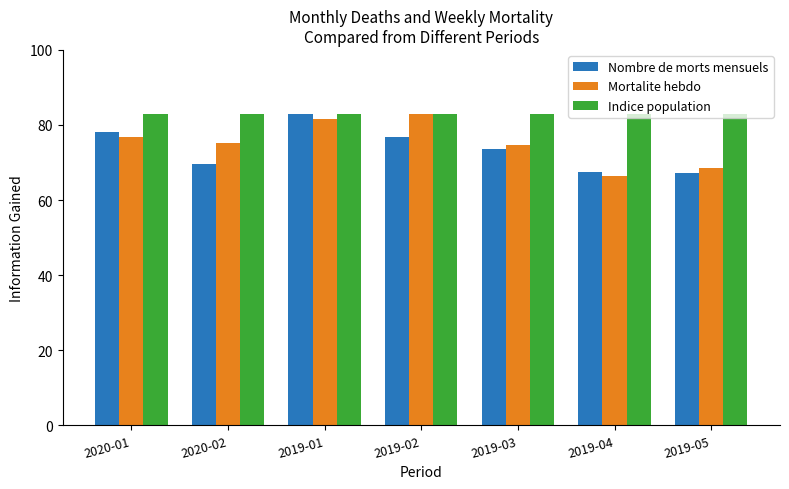

True or false: Mortalite hebdo has a value of 68.5 at 2019-05.

True